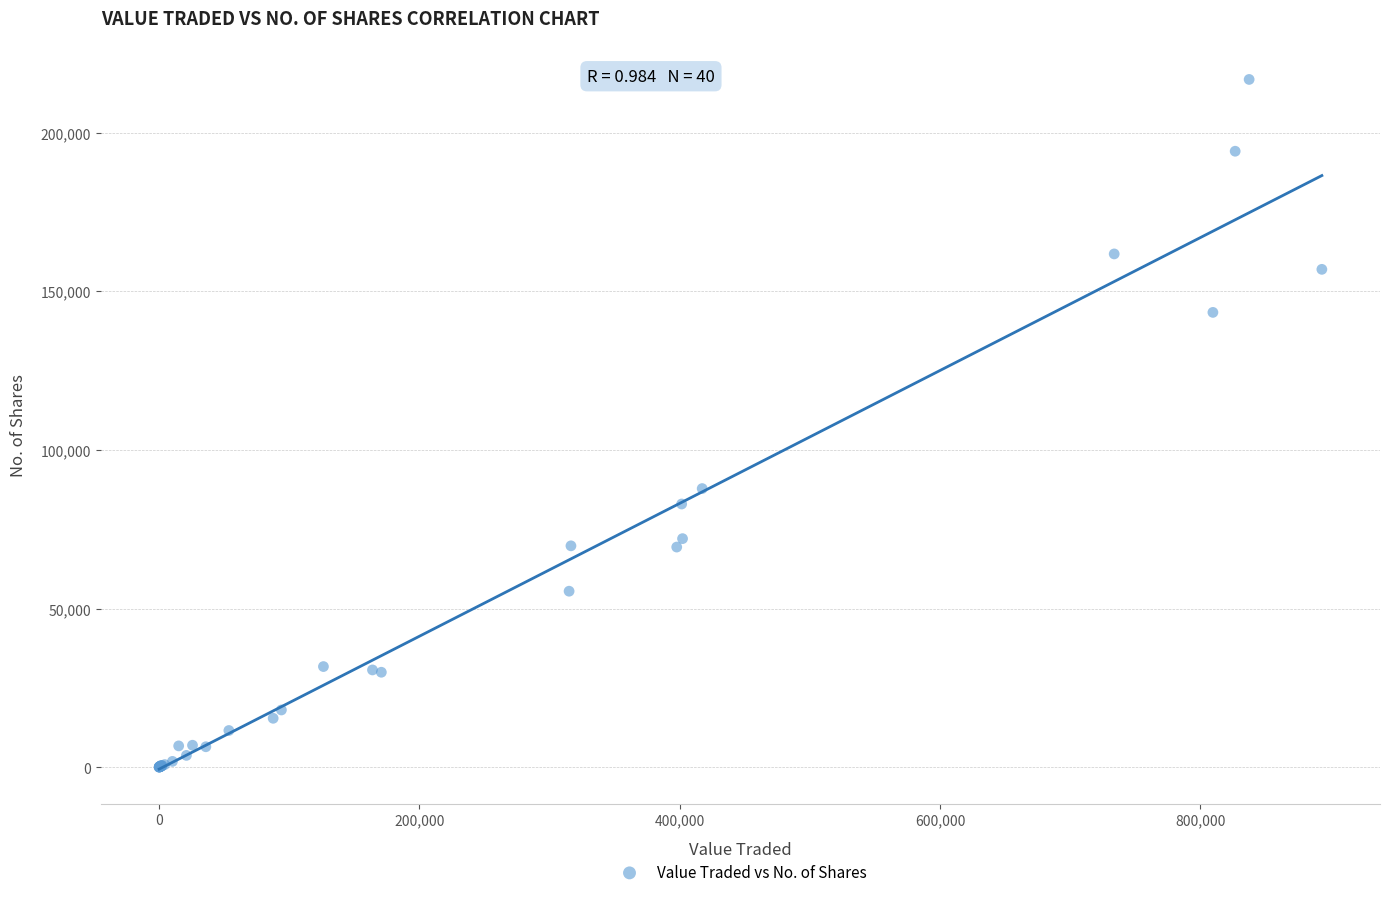

What Y value in the scatter plot is closest to 108420?

87834